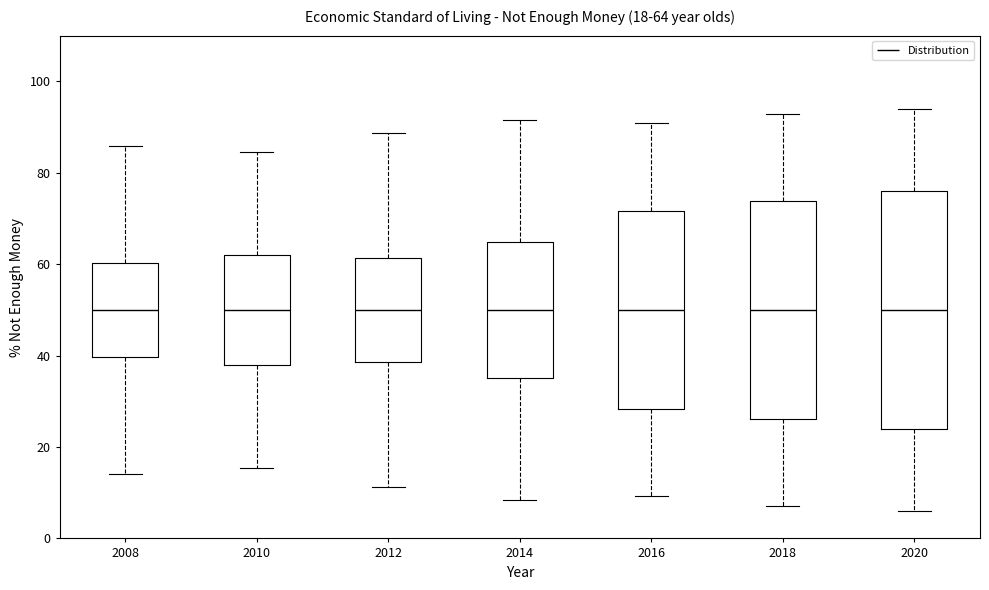

Comparing the boxes themselves (not the whiskers), which one is the tallest?

2020